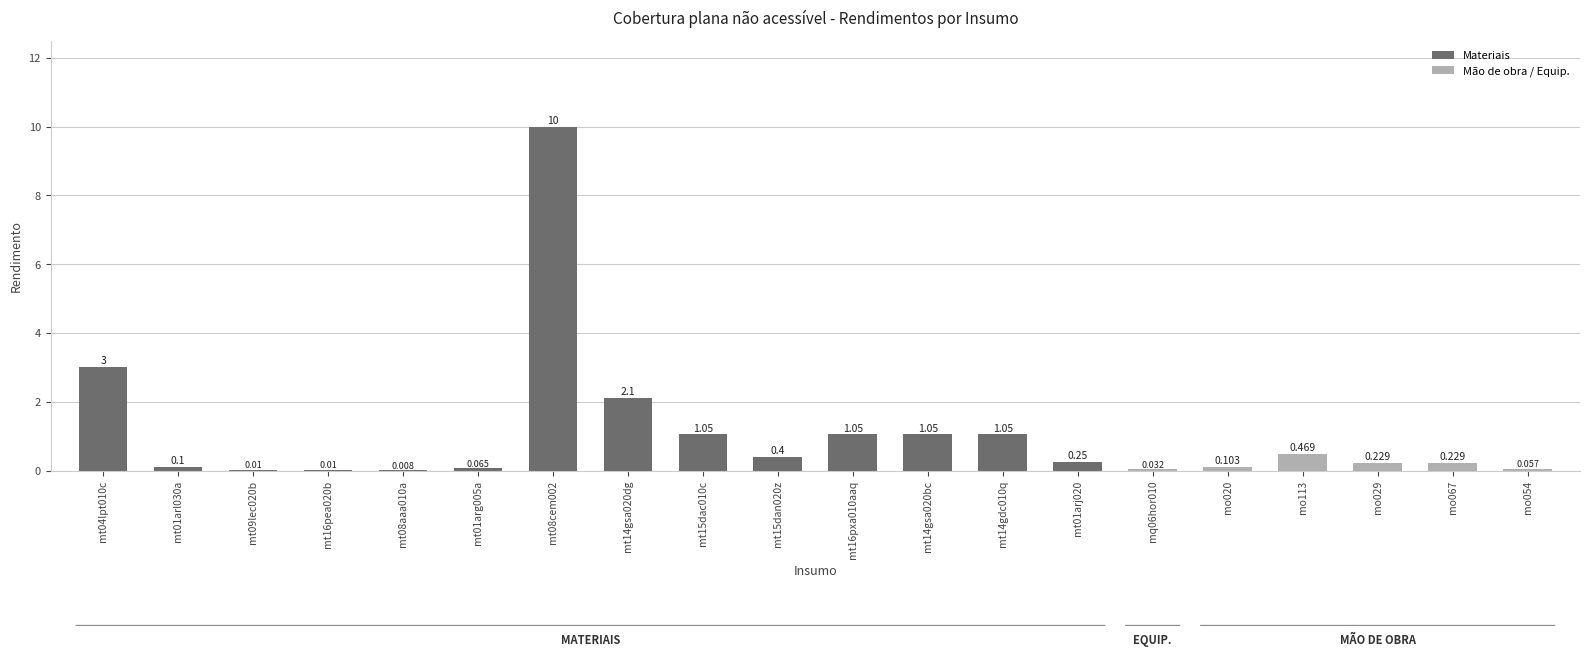

The chart shows a value of 0.1 at mo054. True or false?

False